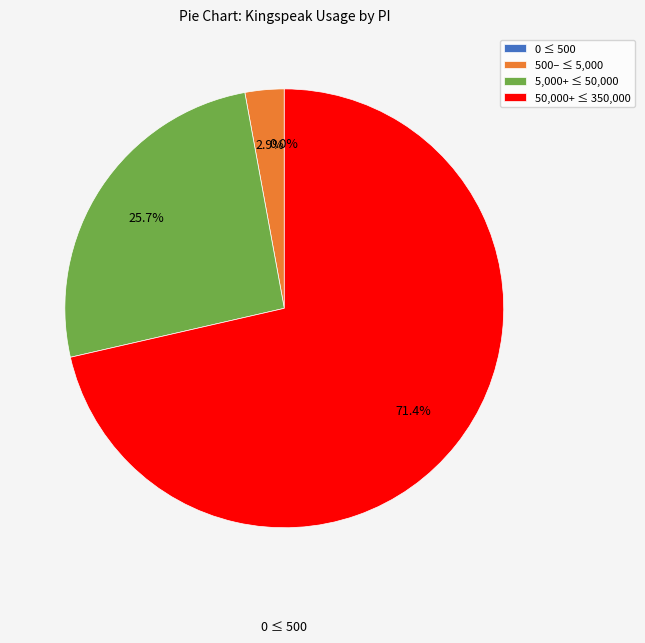

What is the largest slice in the pie chart?

50,000+ ≤ 350,000